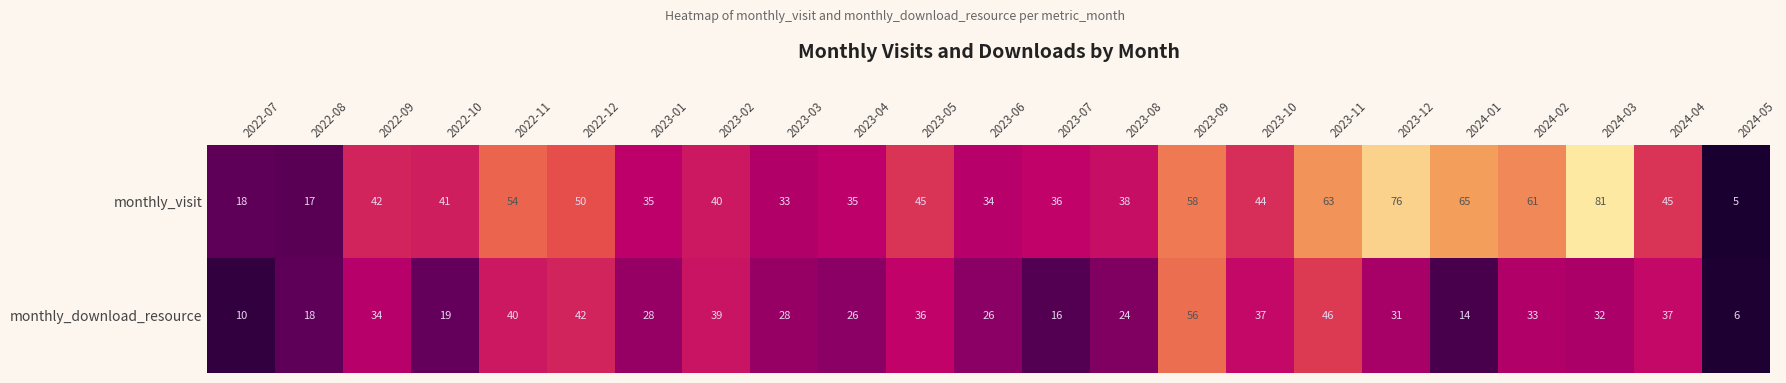

What is the difference between the maximum and minimum values in the monthly_download_resource series?

50